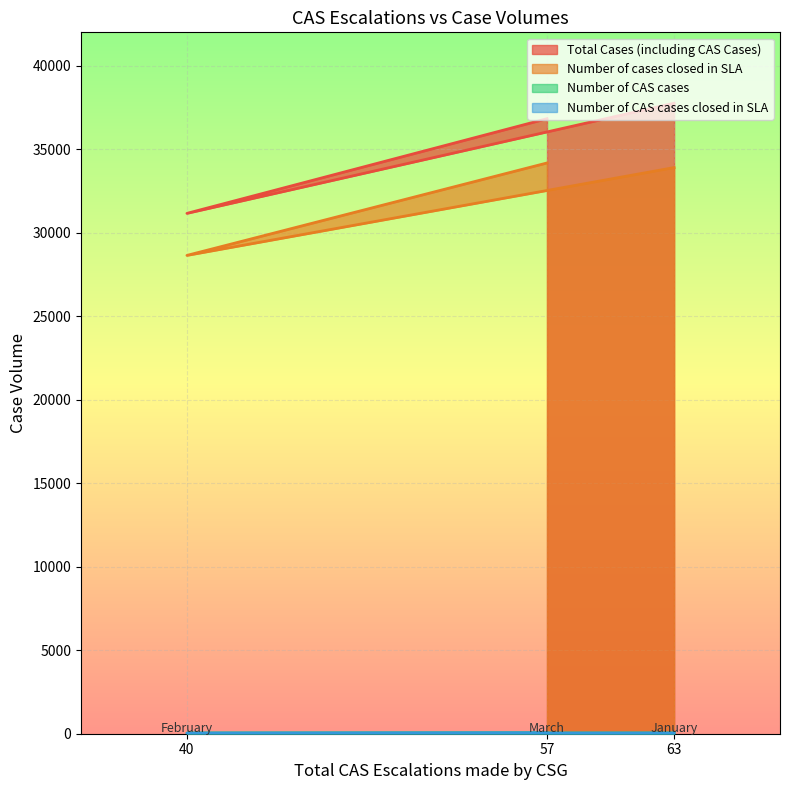

How many Number of CAS cases values are between 33 and 46?

3